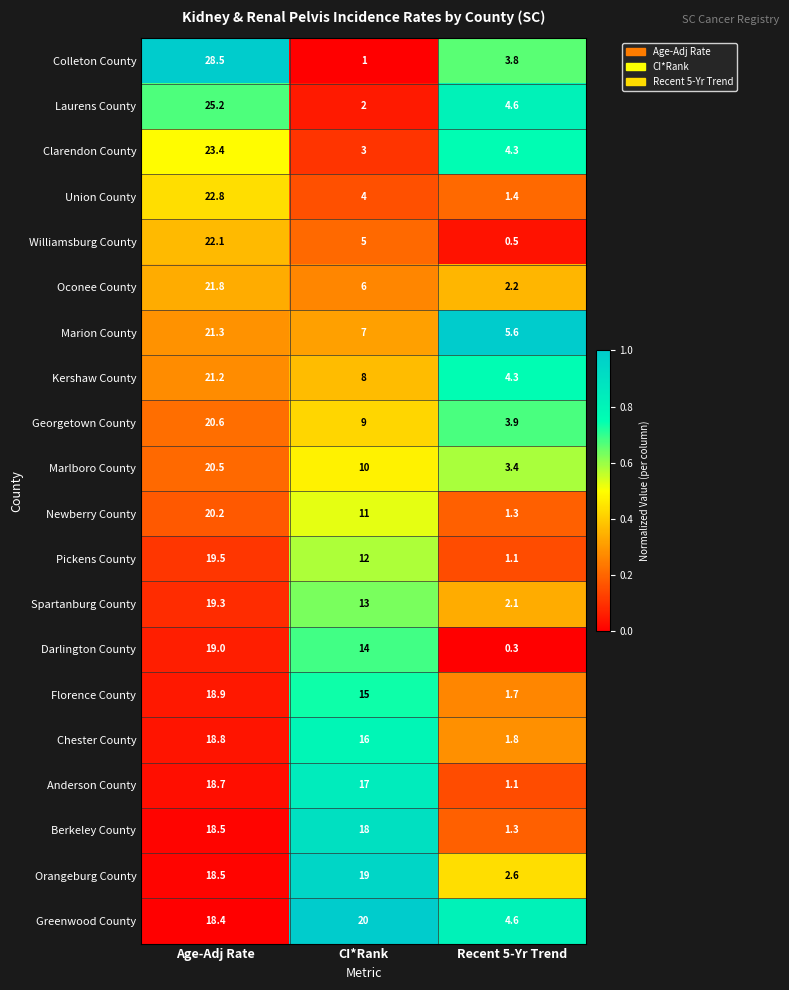

Is it true that Laurens County equals 25.2 at Age-Adj Rate?

True